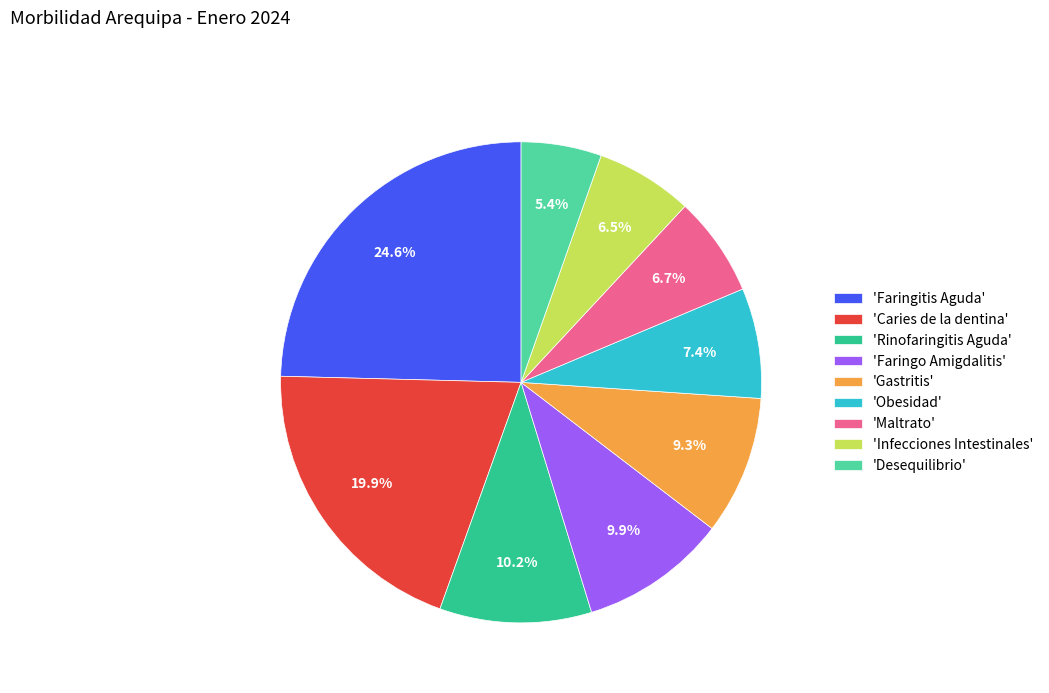

Do 'Desequilibrio' and 'Gastritis' together represent more than half of the pie?

No